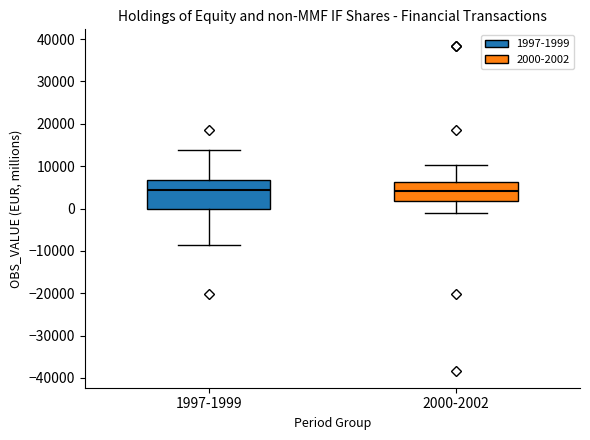

Reading left to right, transcribe this box plot: for each box, give where its median line is, the range the box spans, and where its two whiskers end, as read against the y-axis. The values are not printed on the chart, so give them approximately, as read against the axis.

1997-1999: median 4000, box 0 to 7000, whiskers -9000 to 14000
2000-2002: median 4000, box 2000 to 6000, whiskers -1000 to 10000